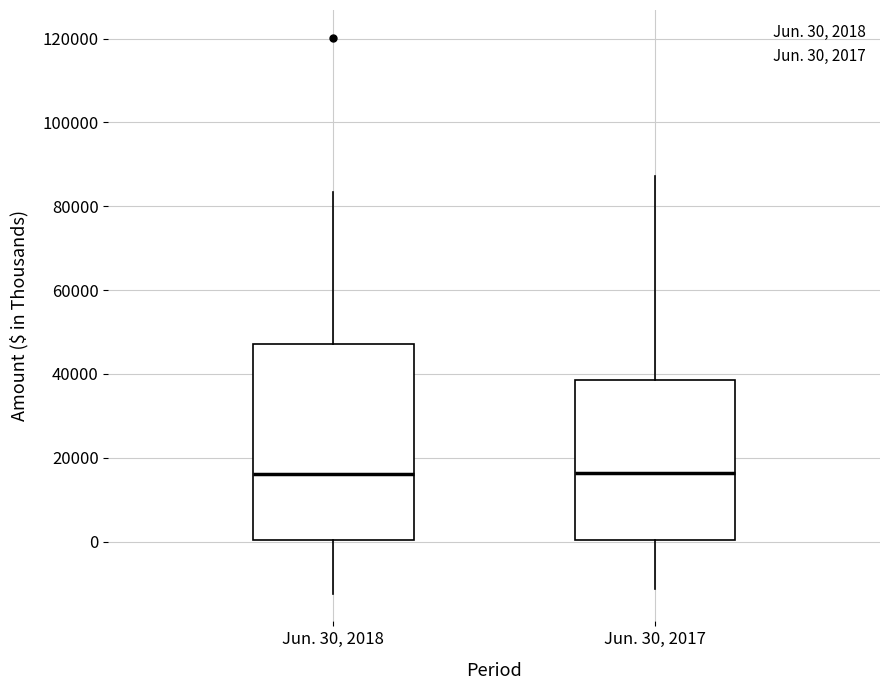

Which box is the tallest, from its lower edge to its upper edge?

Jun. 30, 2018